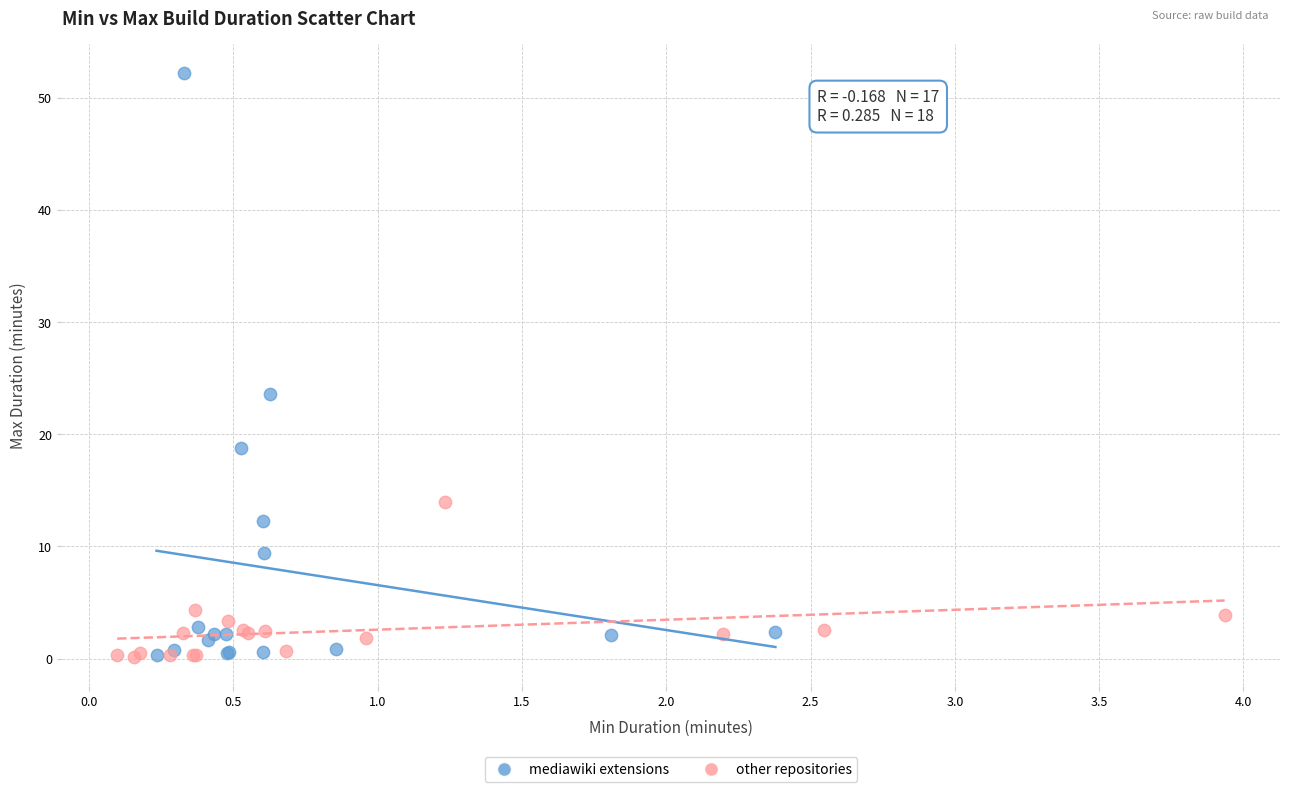

Which series has the widest spread of Y values?

mediawiki extensions